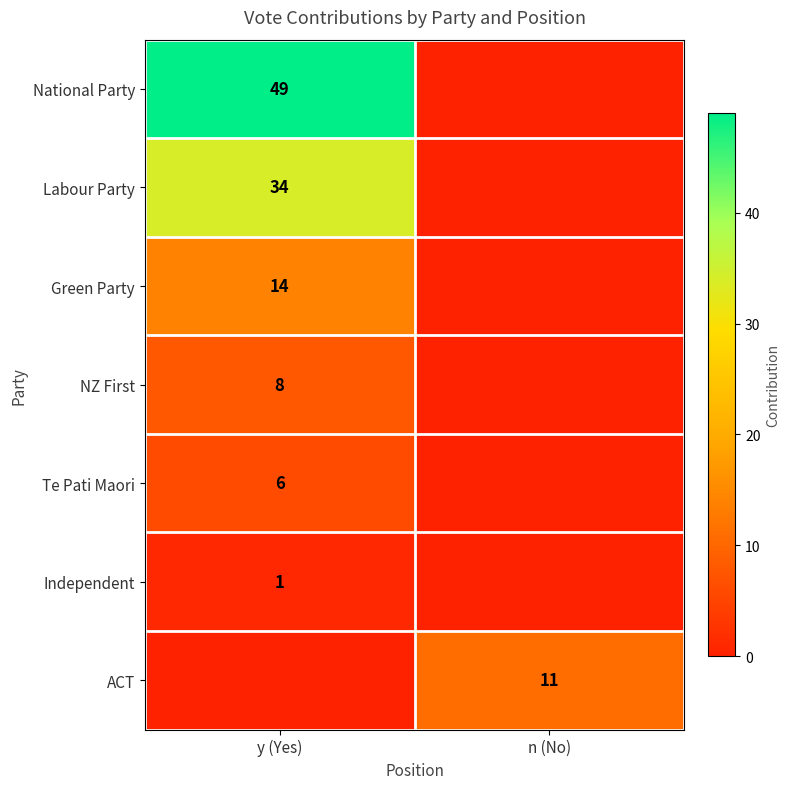

Is the value of National Party at y (Yes) greater than the value of Green Party at y (Yes)?

Yes